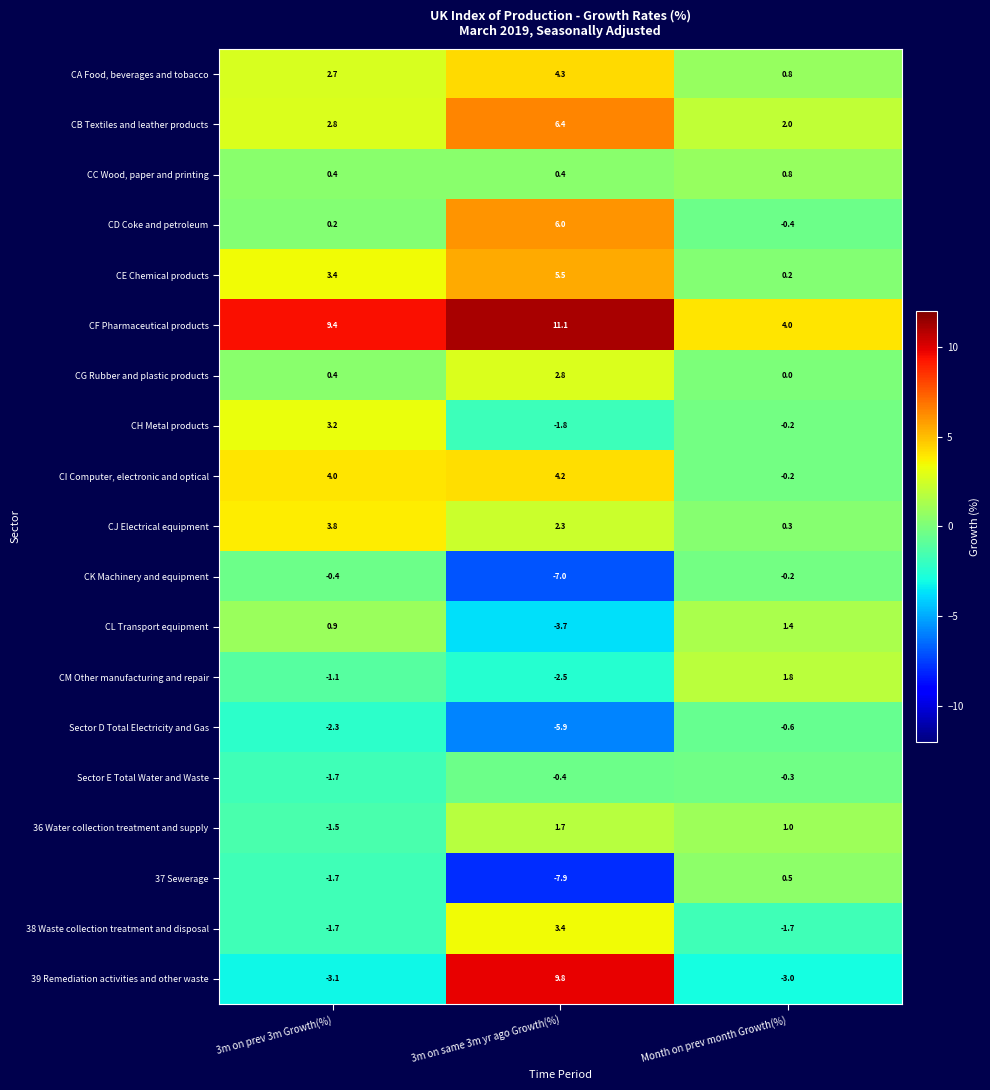

What is the approximate value of Sector D Total Electricity and Gas at 3m on same 3m yr ago Growth(%)?

-5.9